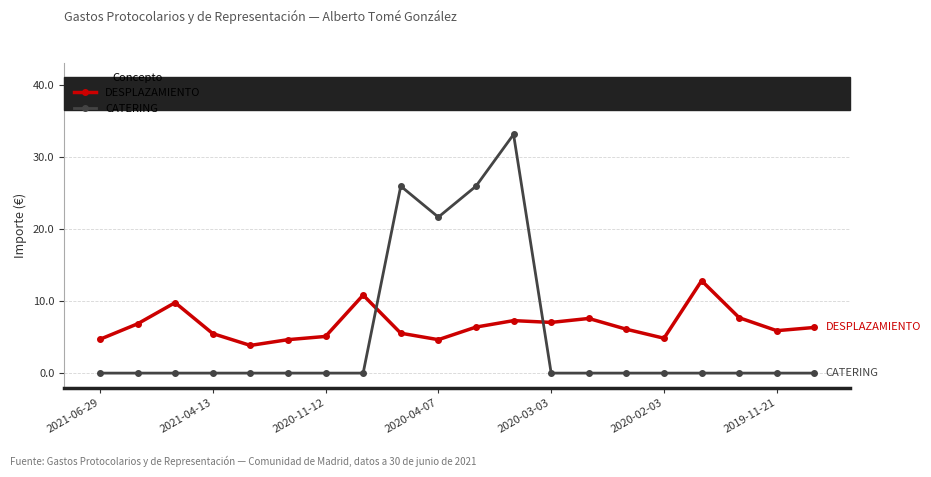

How many lines are shown in the chart?

2